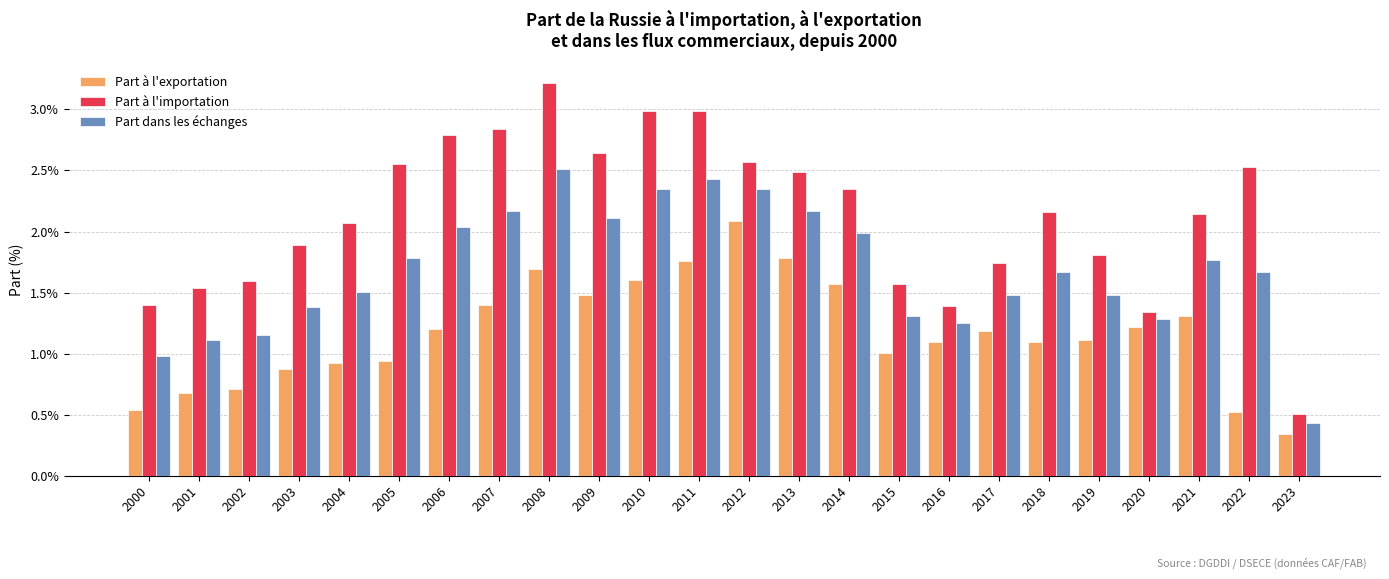

The Part dans les échanges series shows 1.7 at 2022. True or false?

True